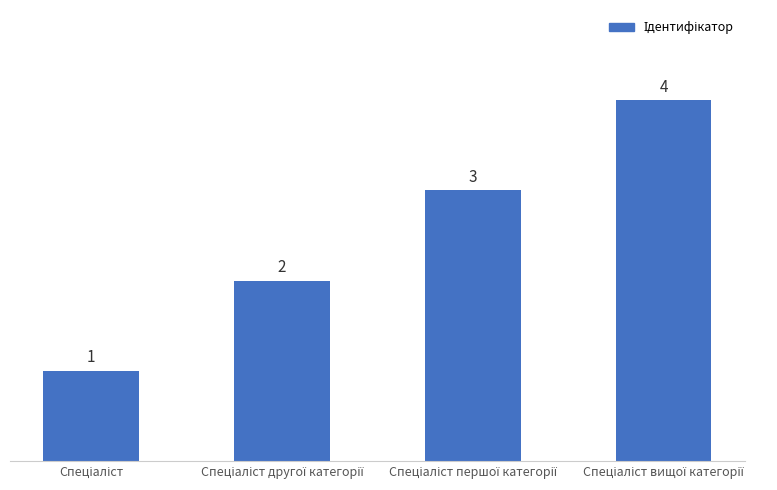

What is the value of the 3rd bar from the left?

3